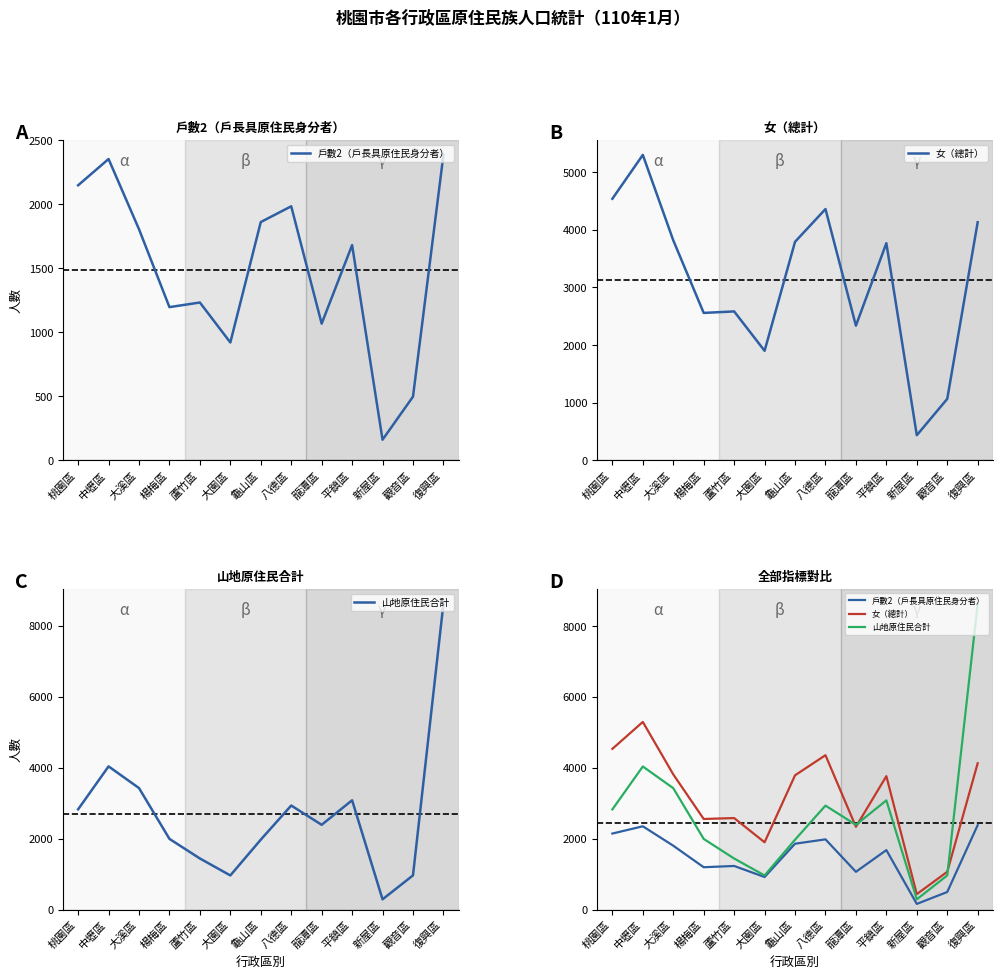

At 楊梅區, list the series in order from smallest to largest.

戶數2（戶長具原住民身分者）, 山地原住民合計, 女（總計）